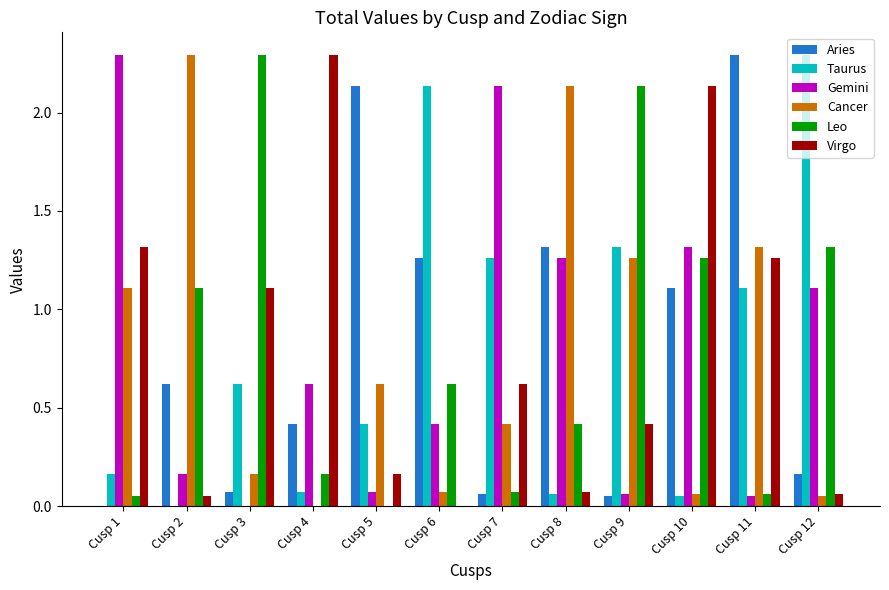

True or false: Aries has a value of 1.1 at Cusp 10.

True